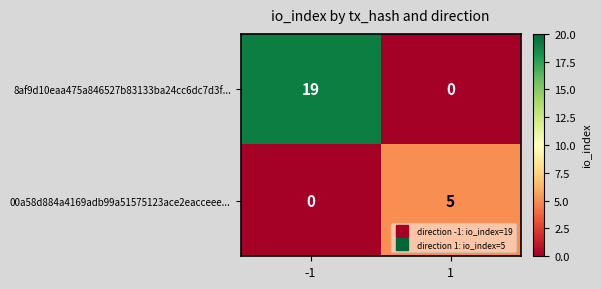

What is the spread (max minus min) of values at 1?

5